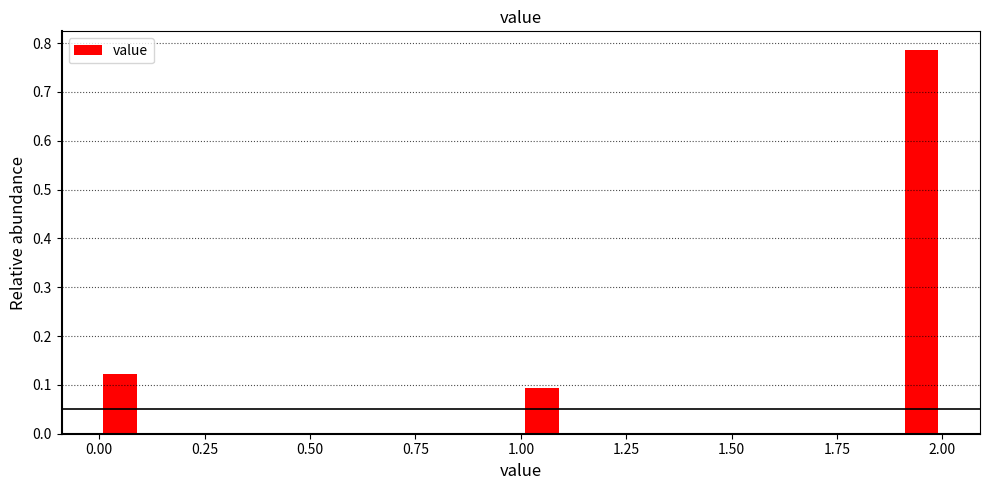

Read against the x-axis, roughly where is the centre of the tallest bar?

1.95